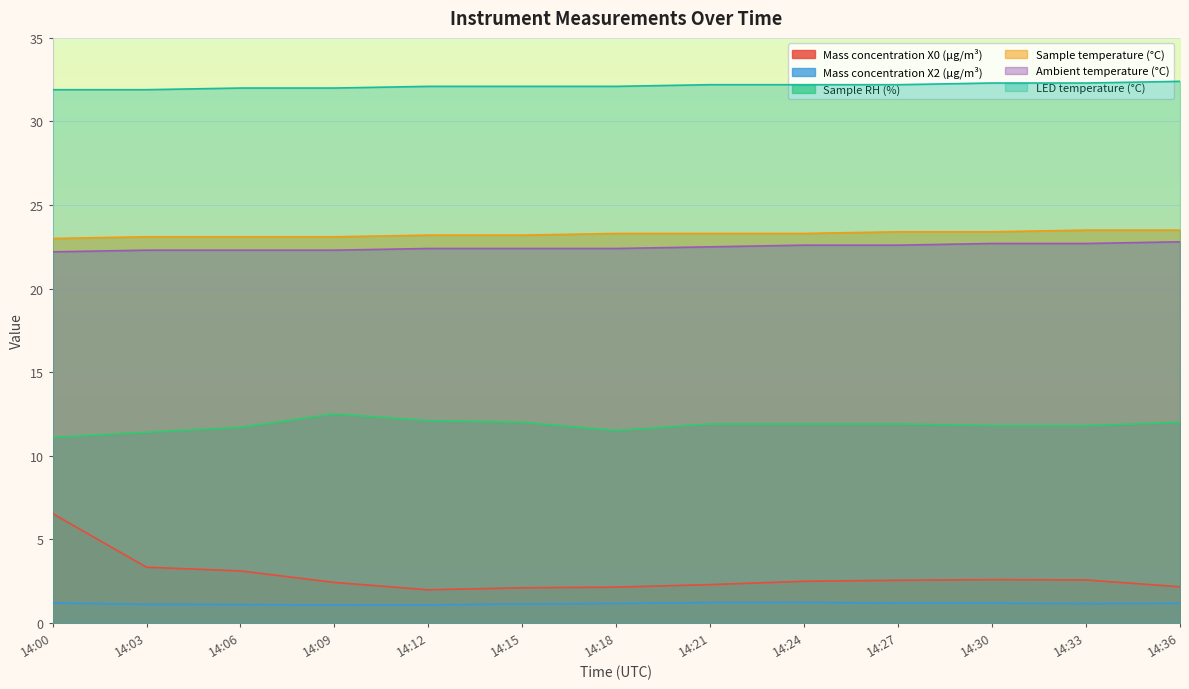

At which label does LED temperature (°C) first exceed 32?

14:12